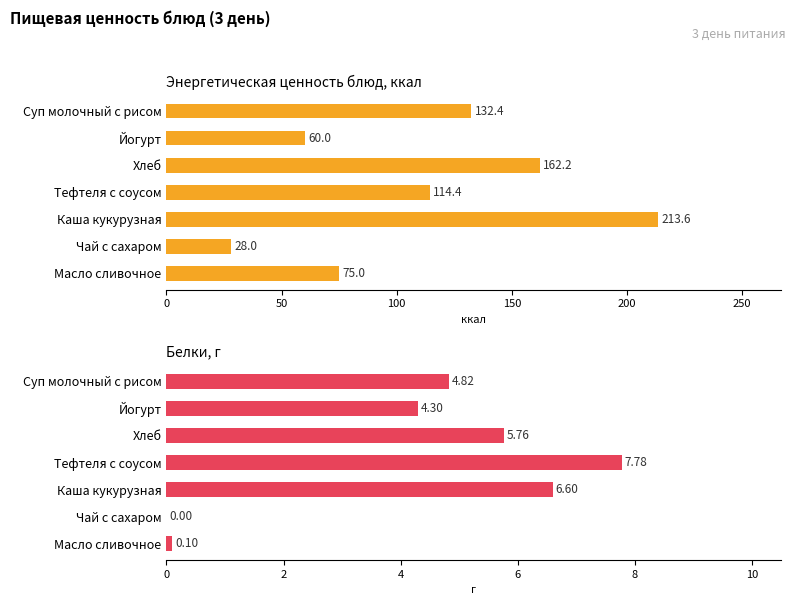

Read the Энерг. ценность, ккал value at 50.

60.0